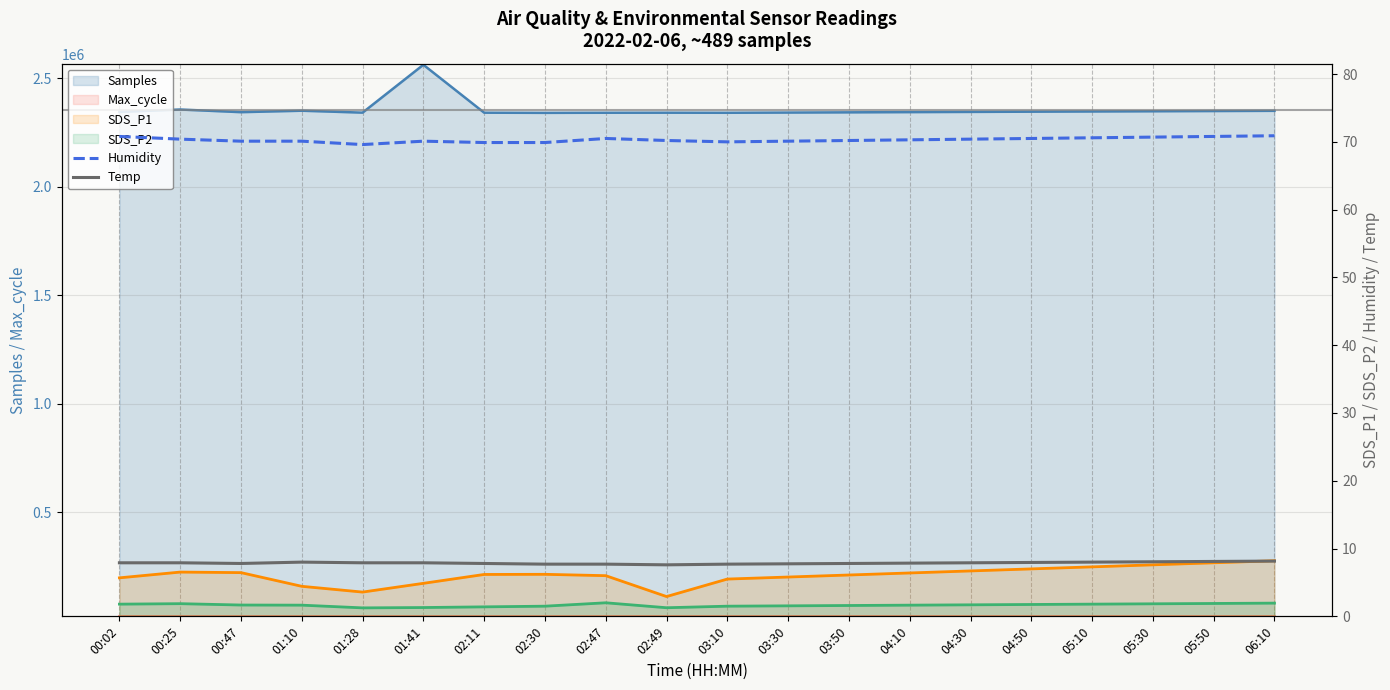

True or false: Humidity and Temp cross at least once.

False